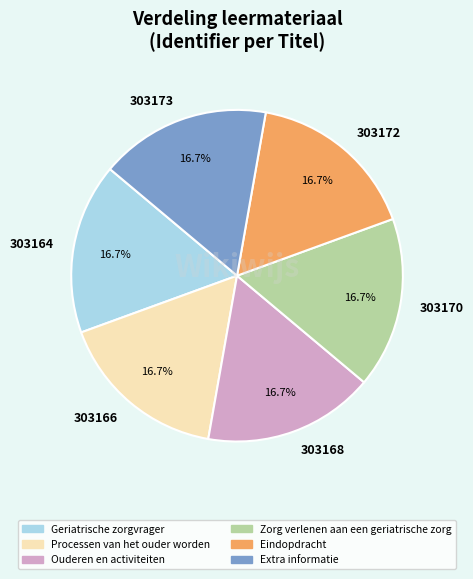

Is there a majority slice in this chart?

No